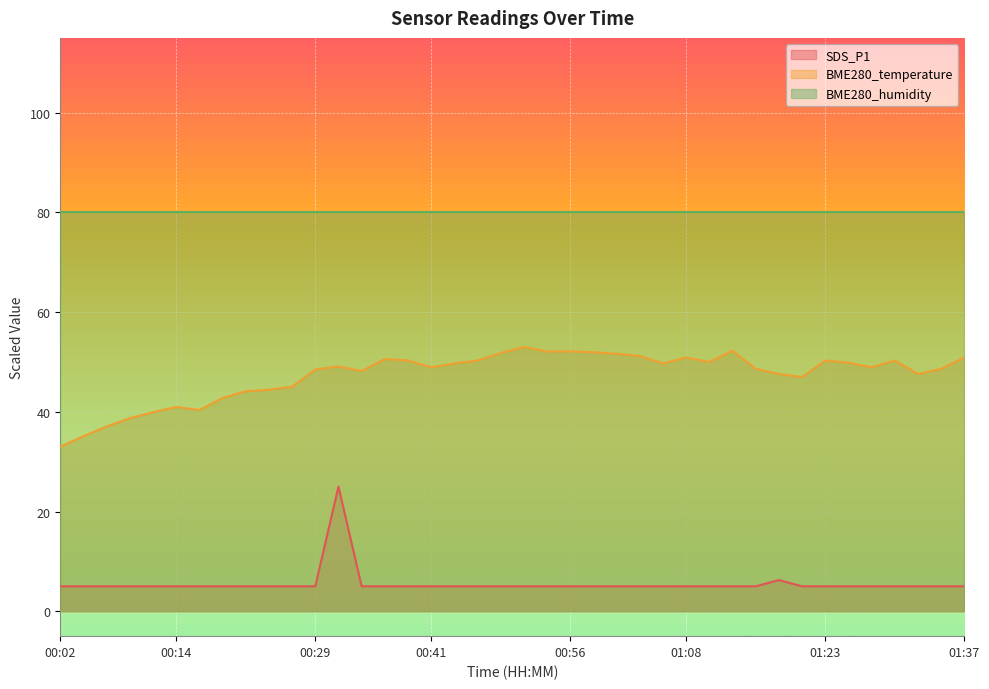

What are all the series names shown in the legend?

SDS_P1, BME280_temperature, BME280_humidity